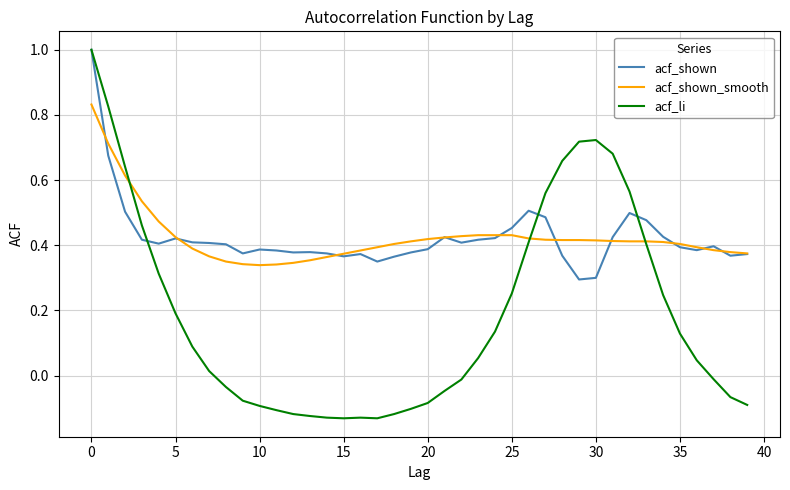

Which series has the largest range (max minus min)?

acf_li